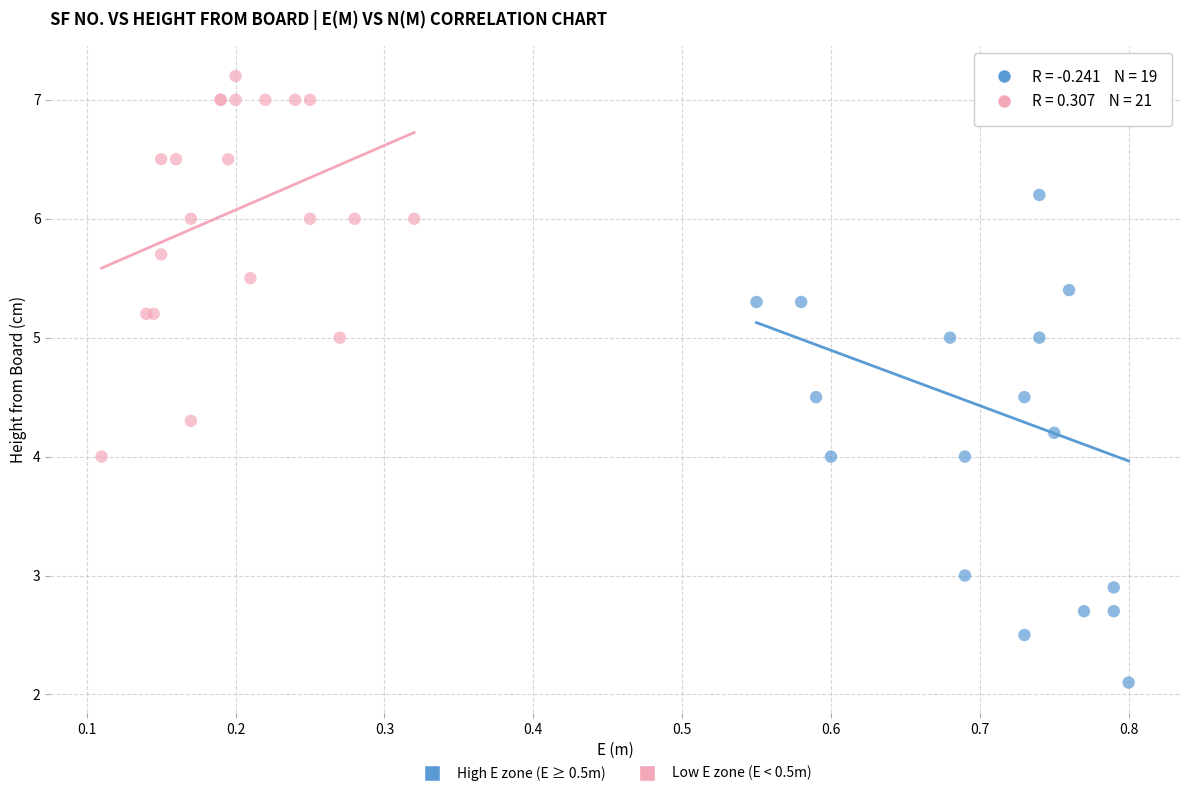

Which series has the largest Y range (max minus min)?

High E zone (E ≥ 0.5m)